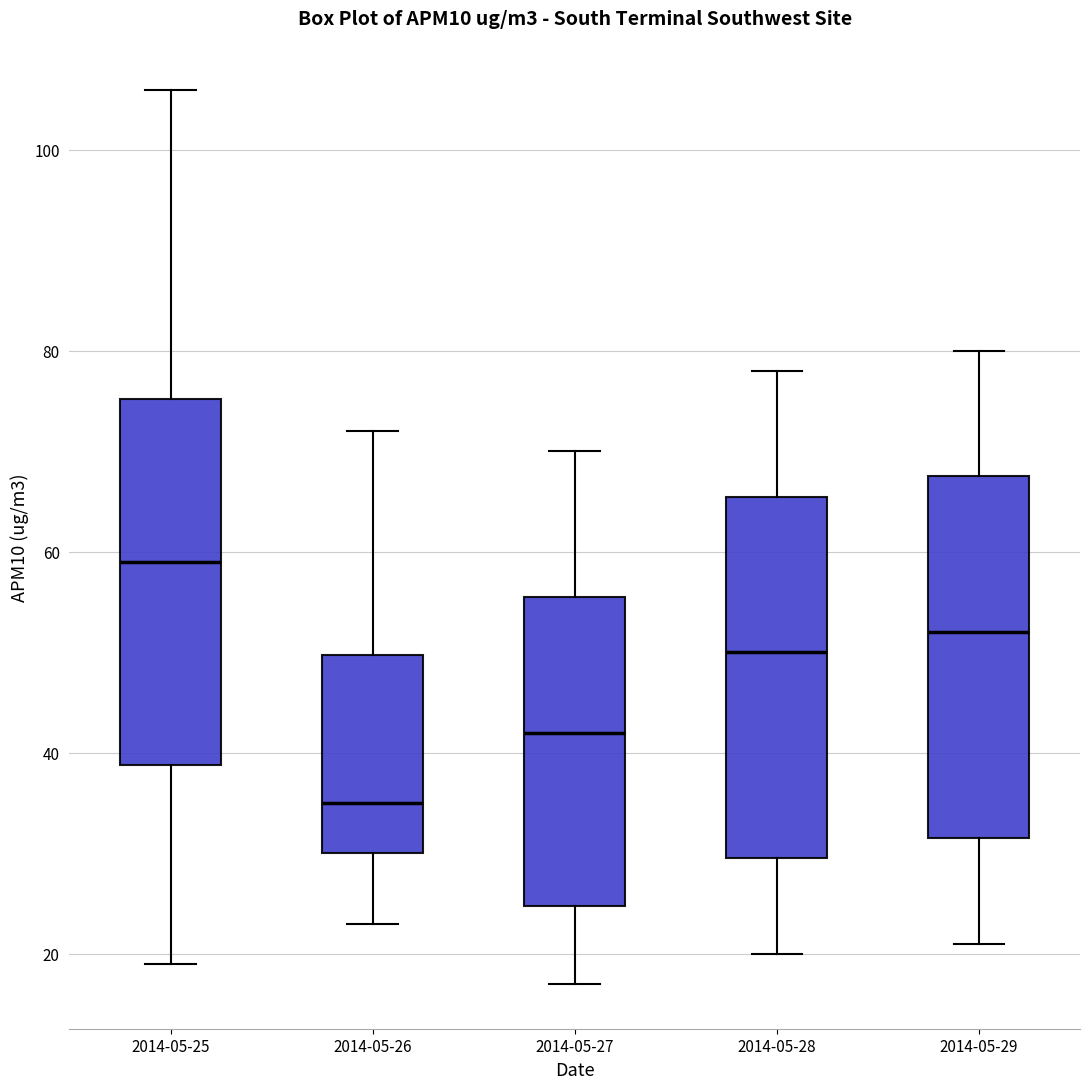

Which box's median line is the lowest?

2014-05-26